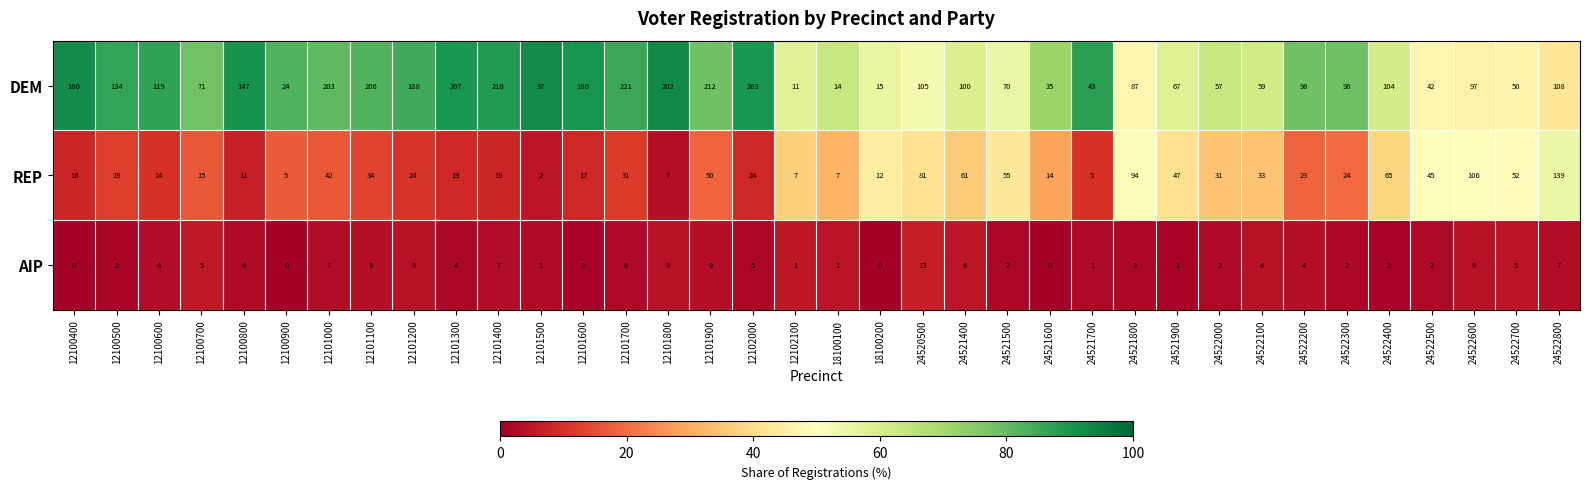

What is the difference between the AIP values at 24521400 and 12101300?

4